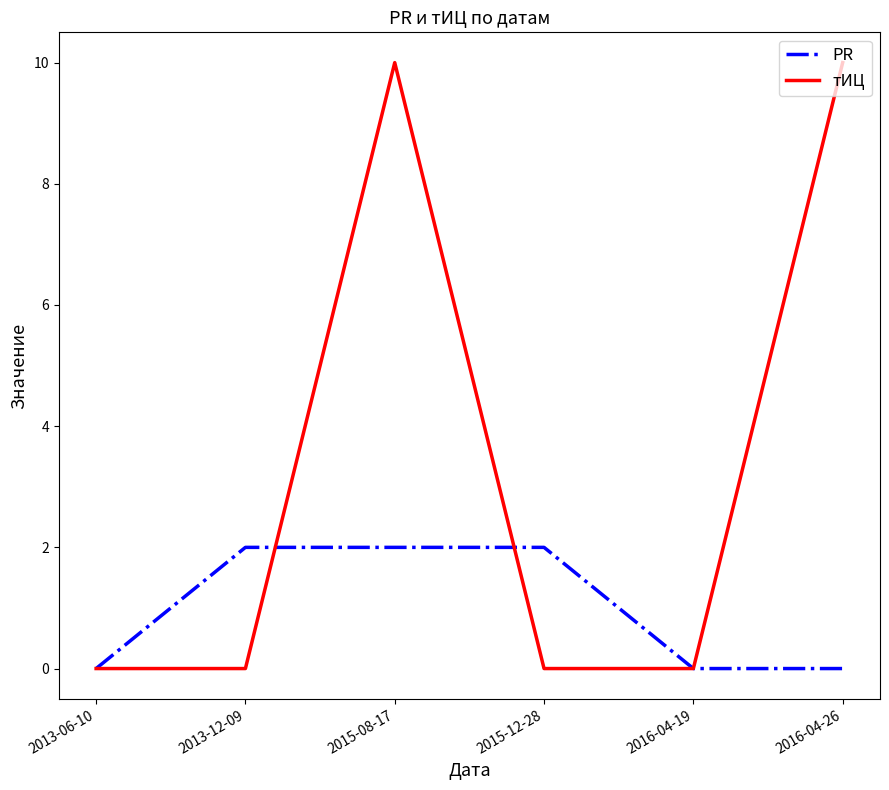

What is the highest value of the тИЦ series?

10